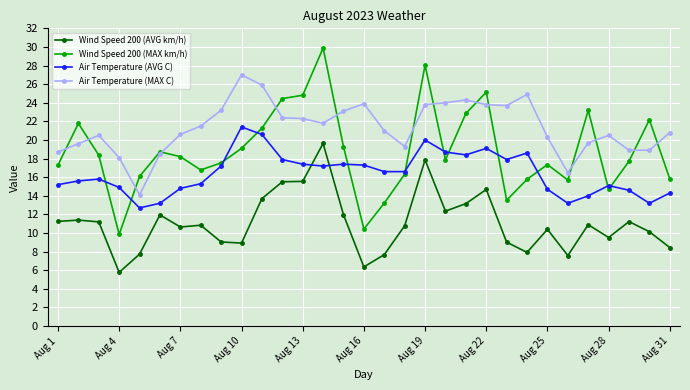

Which series has the largest total across all categories?

Air Temperature (MAX C)